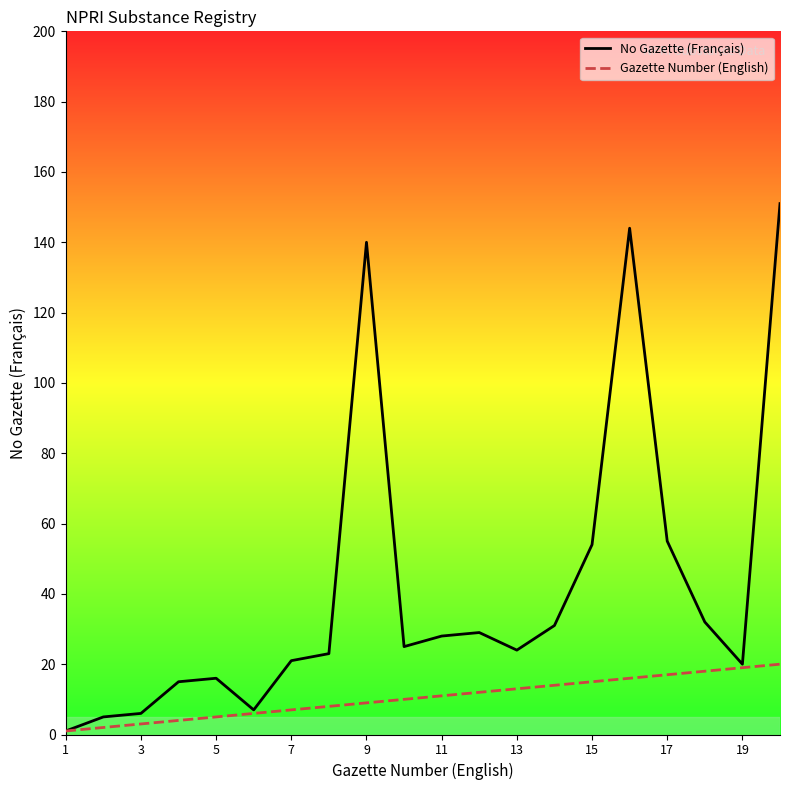

Which series has the widest spread of values?

No Gazette (Français)